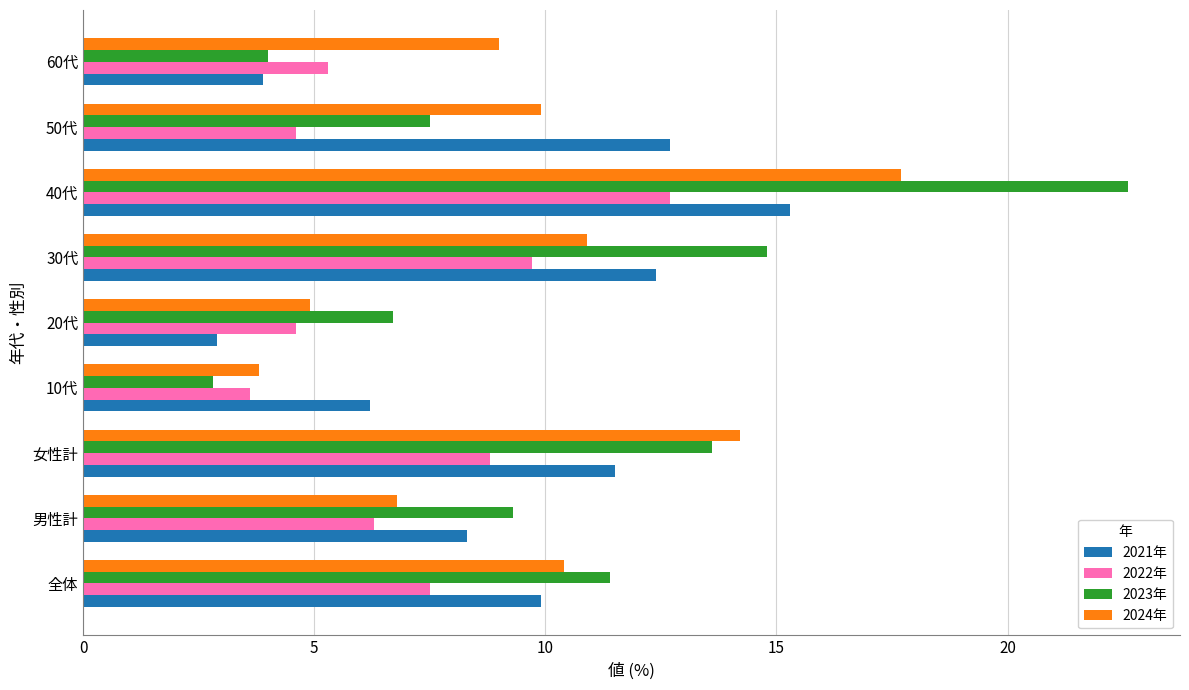

What is the difference between the maximum and minimum values in the 2023年 series?

19.8